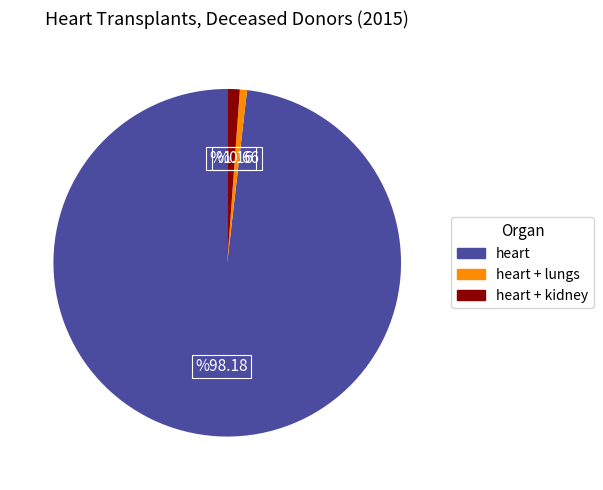

Is there any slice that represents more than half of the pie?

Yes